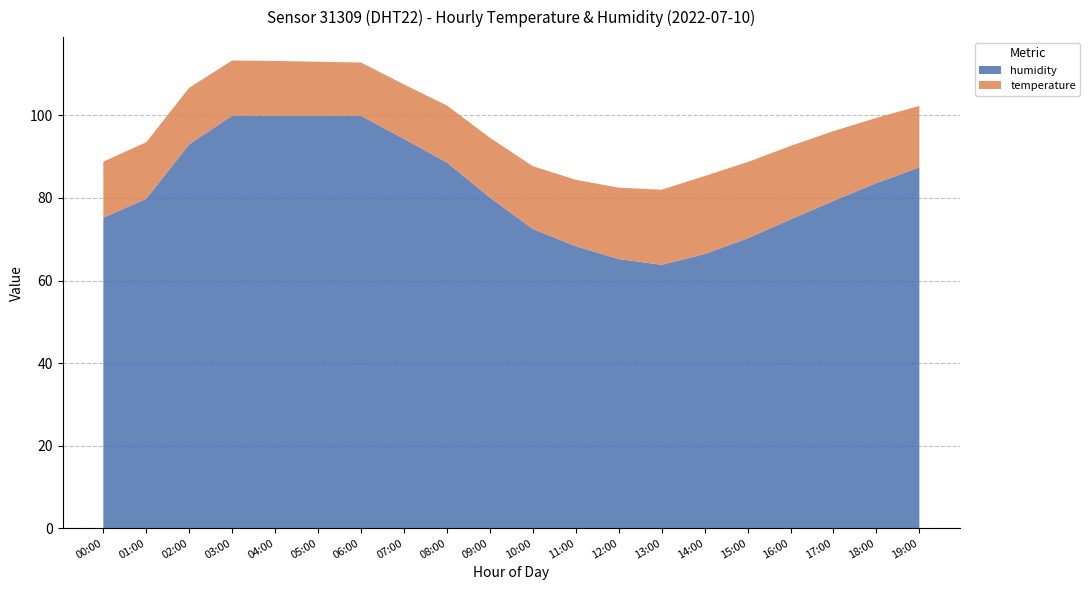

Reading left to right, list all the values displayed in this chart.

humidity: 00:00=75.2	01:00=79.8	02:00=93.0	03:00=99.9	04:00=99.9	05:00=99.9	06:00=99.9	07:00=94.3	08:00=88.6	09:00=80.1	10:00=72.5	11:00=68.3	12:00=65.2	13:00=63.8	14:00=66.4	15:00=70.2	16:00=74.8	17:00=79.3	18:00=83.6	19:00=87.4
temperature: 00:00=13.6	01:00=13.7	02:00=13.7	03:00=13.4	04:00=13.3	05:00=13.1	06:00=12.9	07:00=13.2	08:00=13.8	09:00=14.5	10:00=15.2	11:00=16.1	12:00=17.3	13:00=18.2	14:00=18.9	15:00=18.5	16:00=17.8	17:00=16.9	18:00=15.8	19:00=14.9